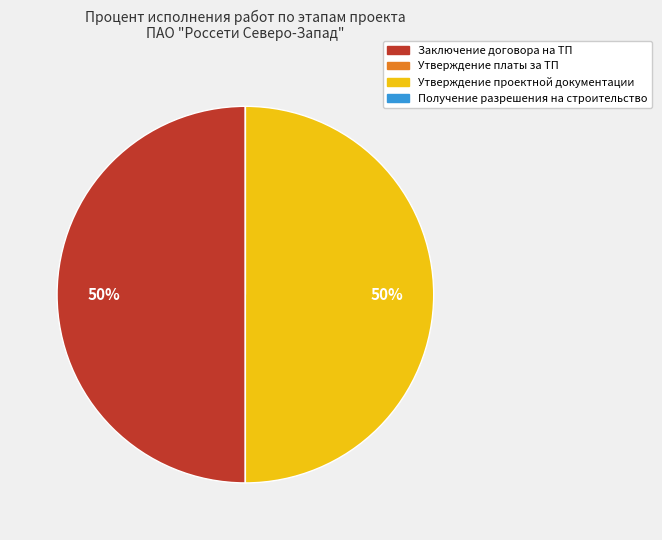

What is the ratio of the value at Заключение договора на ТП to the value at Утверждение проектной документации?

1.0